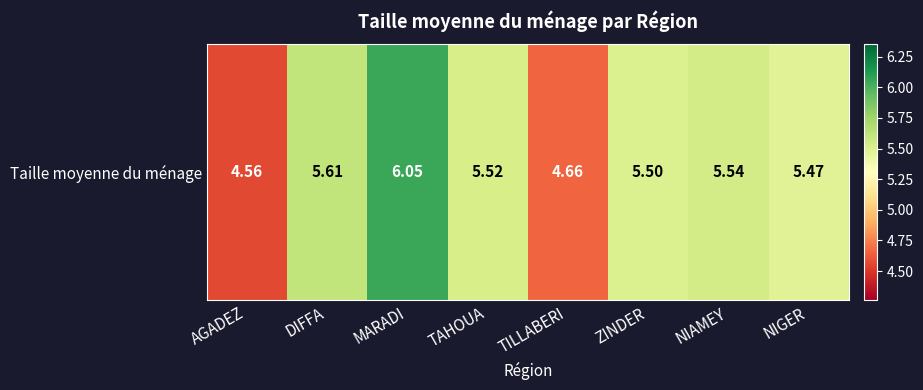

Reading right to left, transcribe all the data shown in this chart.

NIGER=5.5	NIAMEY=5.5	ZINDER=5.5	TILLABERI=4.7	TAHOUA=5.5	MARADI=6.0	DIFFA=5.6	AGADEZ=4.6